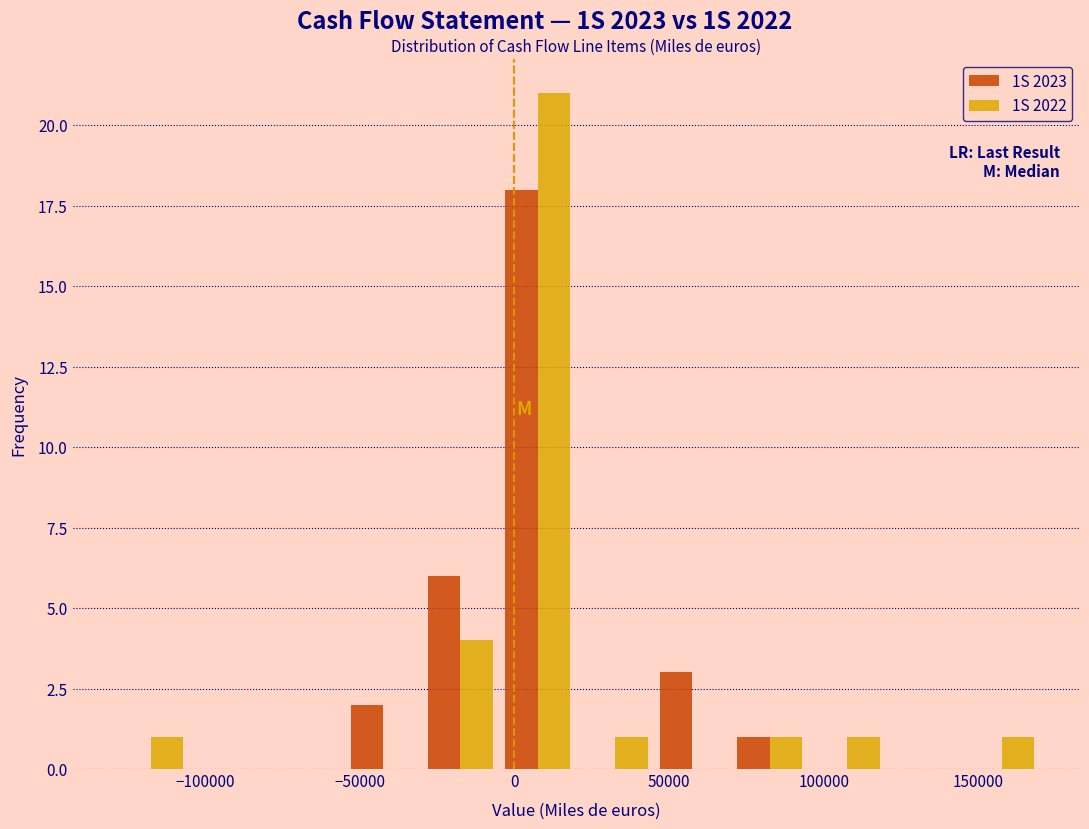

Reading left to right, transcribe this chart: for each range on the x-axis, give the height of each series' bar. The values are not printed on the chart, so give them approximately, as read against the axis.

-130000 to -105000: 1S 2023=0	1S 2022=1
-105000 to -80000: 1S 2023=0	1S 2022=0
-80000 to -55000: 1S 2023=0	1S 2022=0
-55000 to -30000: 1S 2023=2	1S 2022=0
-30000 to -5000: 1S 2023=6	1S 2022=4
-5000 to 20000: 1S 2023=18	1S 2022=21
20000 to 45000: 1S 2023=0	1S 2022=1
45000 to 70000: 1S 2023=3	1S 2022=0
70000 to 95000: 1S 2023=1	1S 2022=1
95000 to 120000: 1S 2023=0	1S 2022=1
120000 to 145000: 1S 2023=0	1S 2022=0
145000 to 170000: 1S 2023=0	1S 2022=1